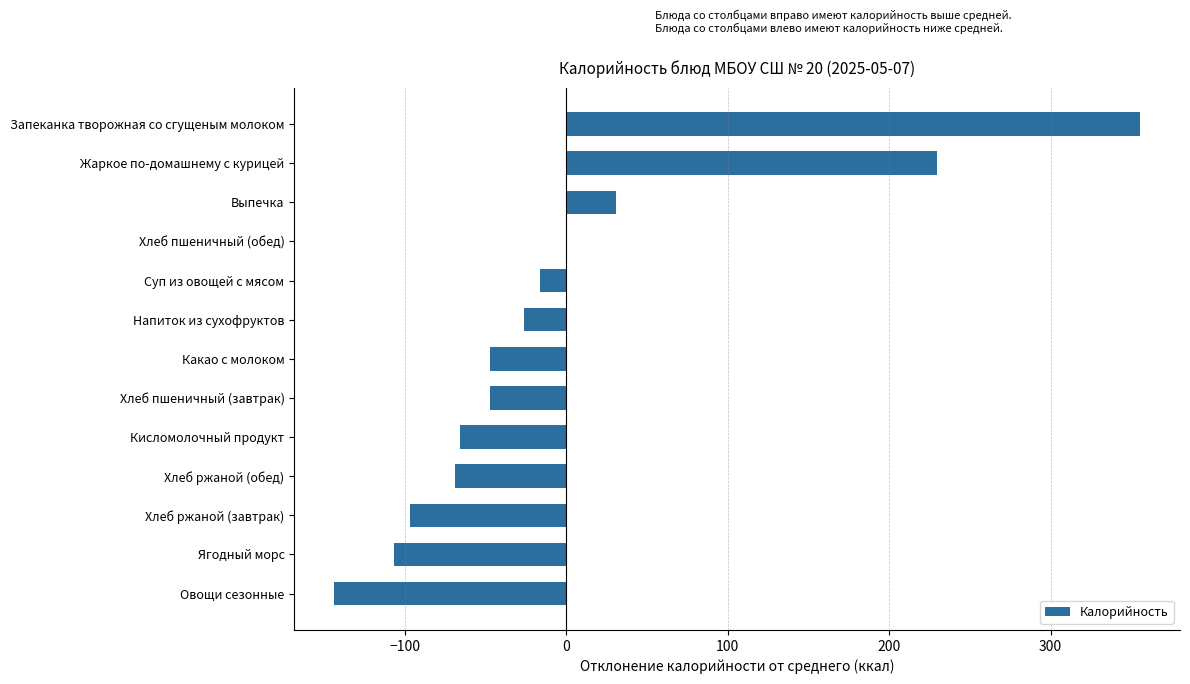

Which label corresponds to the largest value in the chart?

Запеканка творожная со сгущеным молоком